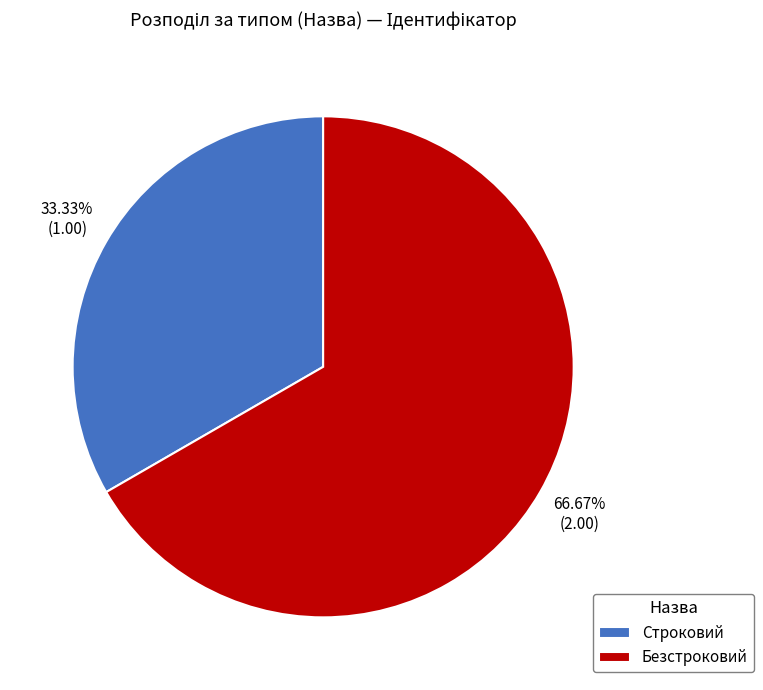

Is Безстроковий the majority of the pie?

Yes